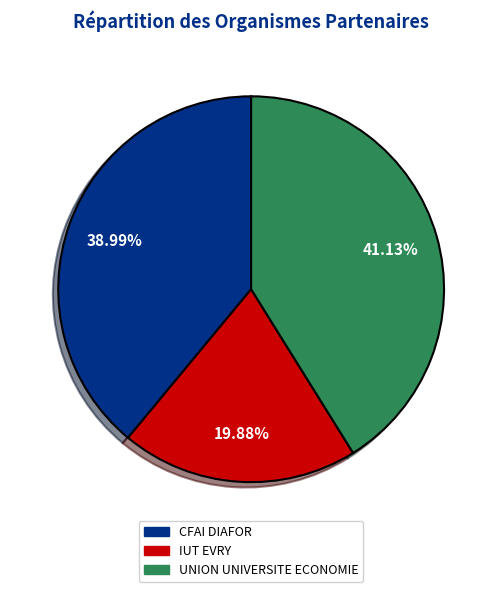

Is there a majority slice in this chart?

No